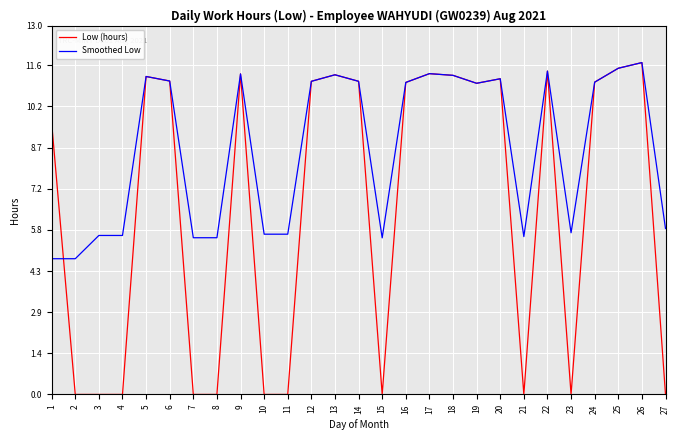

List the series in order of their overall mean, highest first.

Smoothed Low, Low (hours)